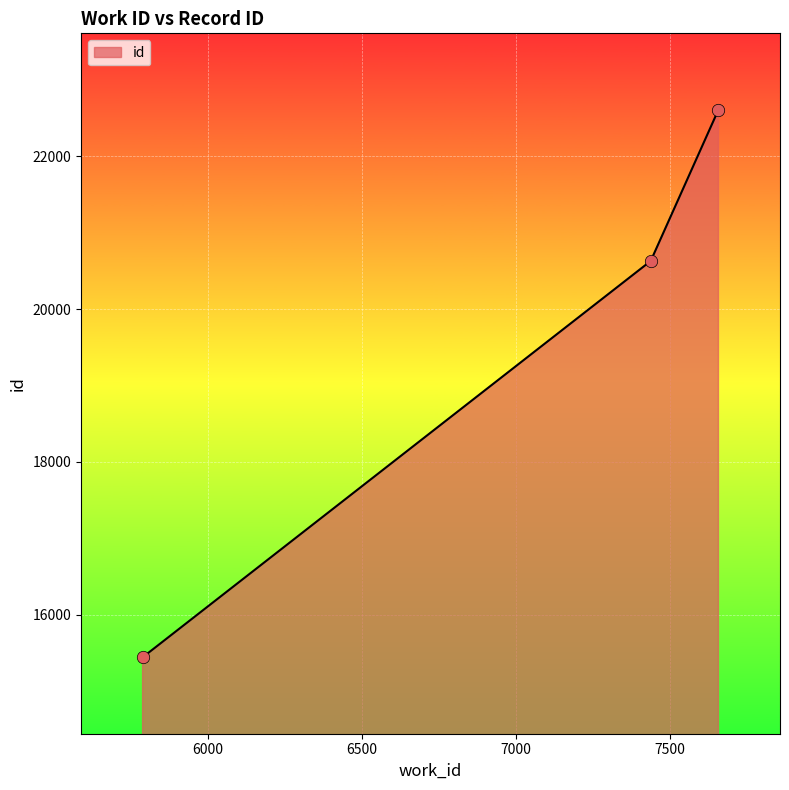

What is the maximum value shown in the chart?

22610